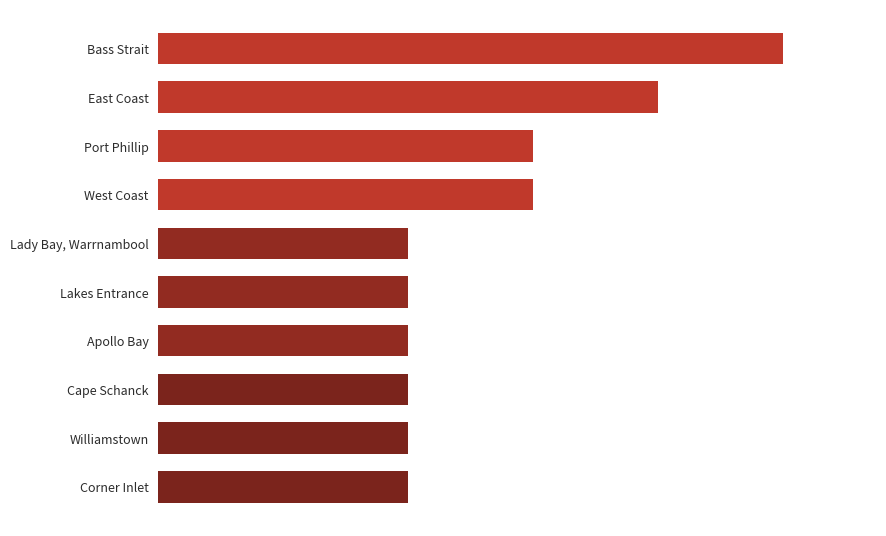

What is the difference between the second highest and second lowest values?

2